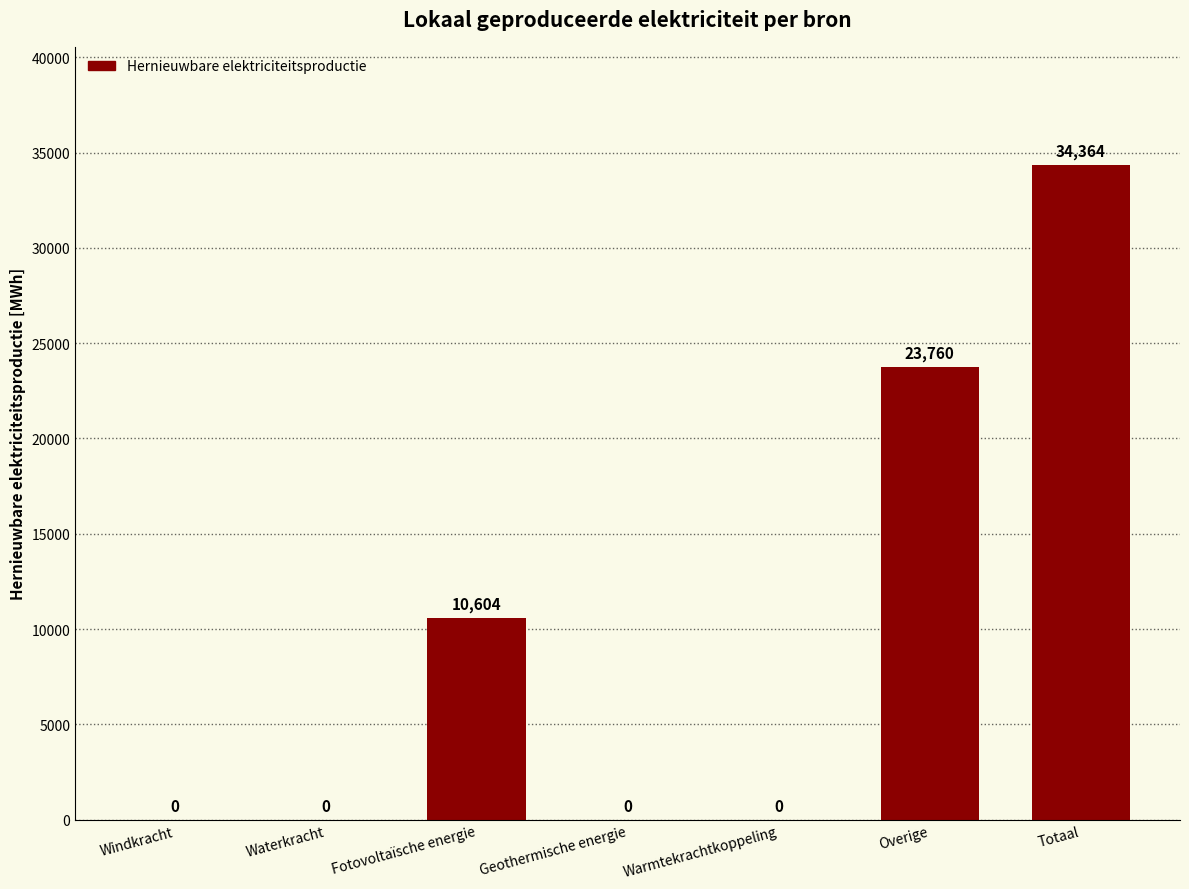

What is the sum of all values?

68728.1